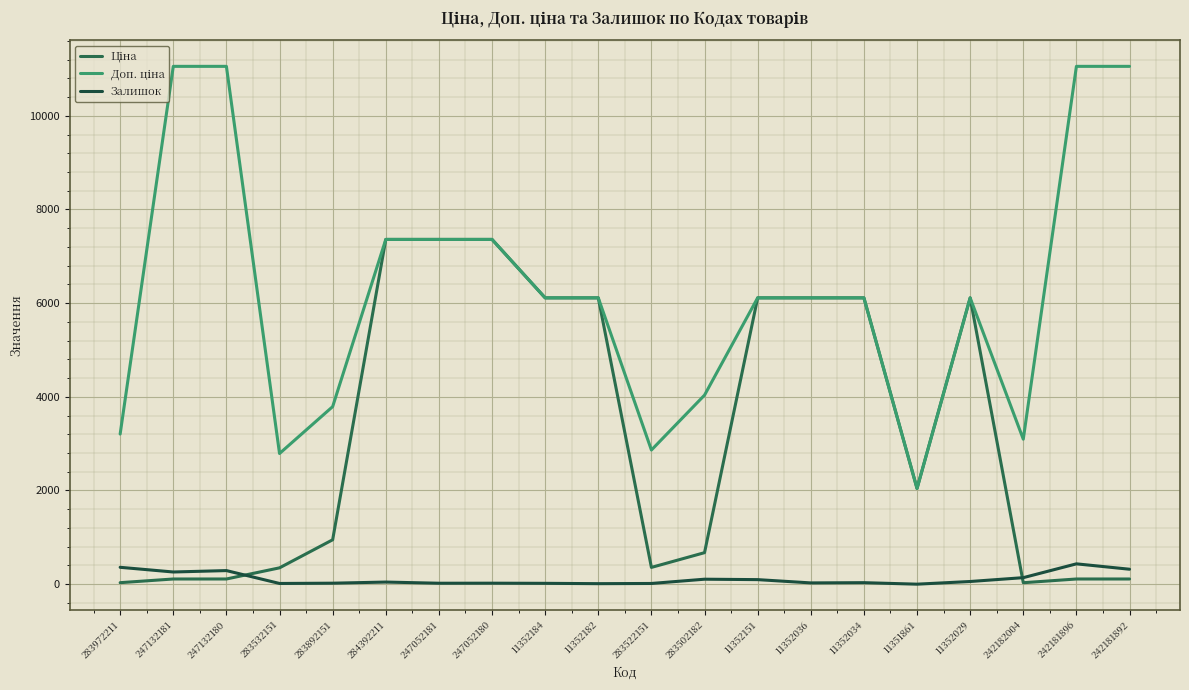

What is the sum of the Ціна values at 283502182 and 242182004?

703.6